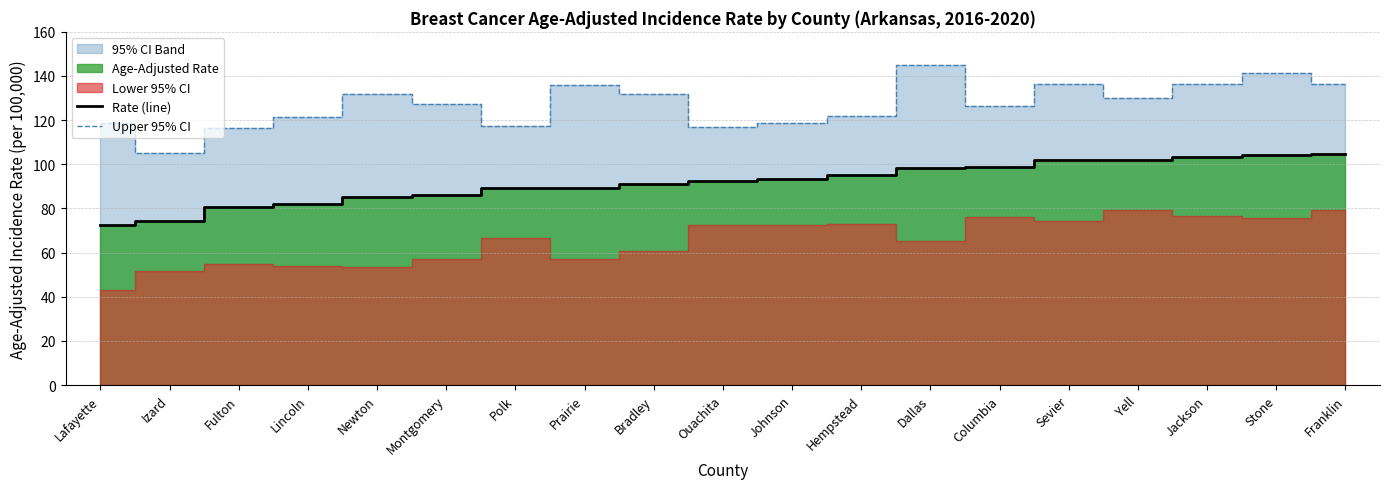

What is the sum of the Upper 95% CI values at Bradley and Yell?

262.0